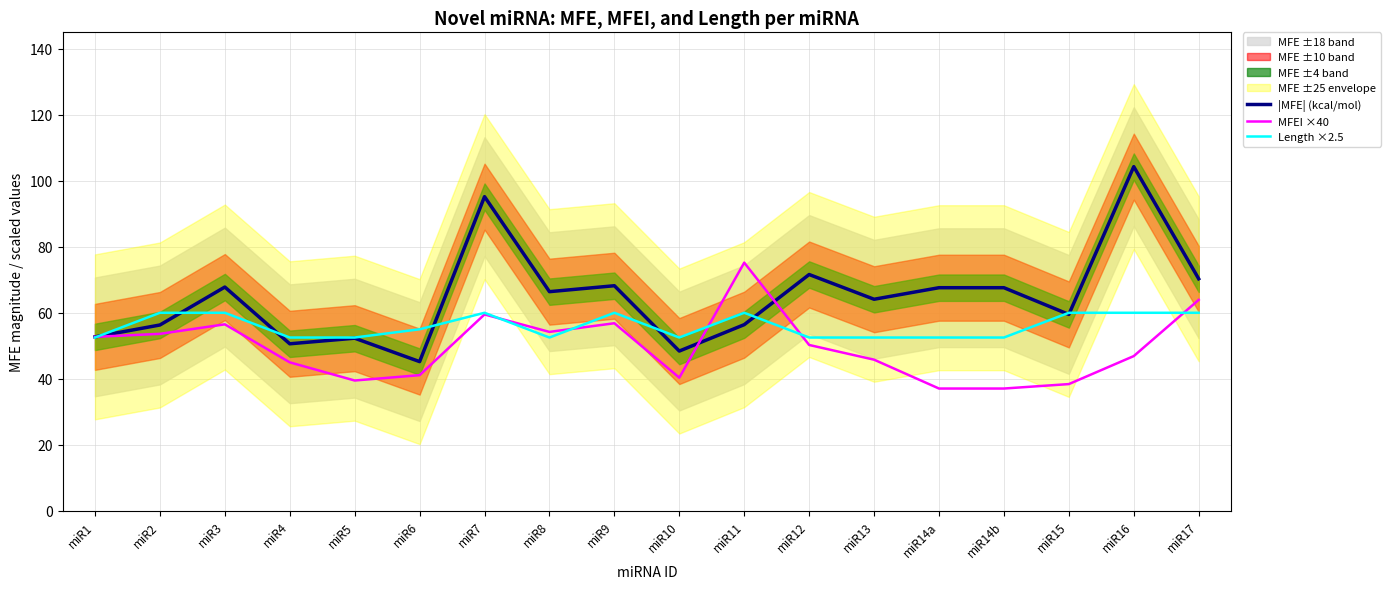

Where is Length ×2.5 nearest to the value 56?

miR6